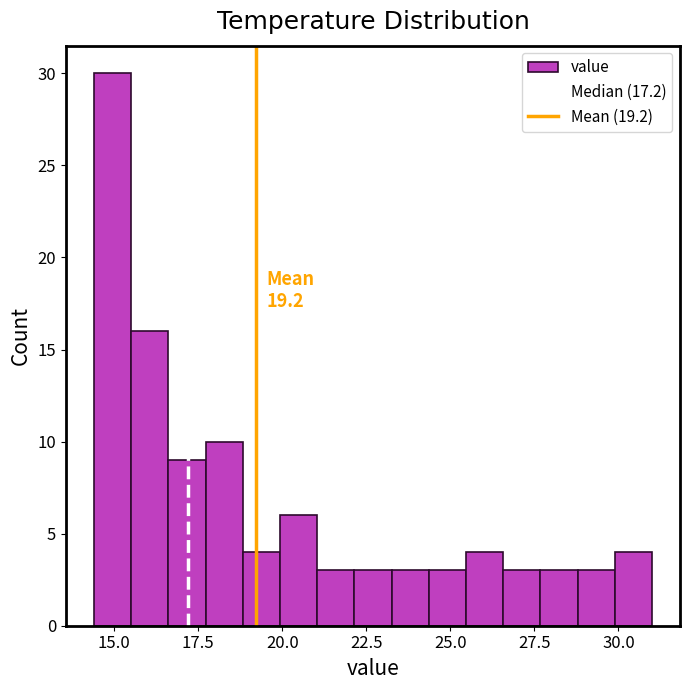

Read against the x-axis, roughly where is the centre of the tallest bar?

15.0